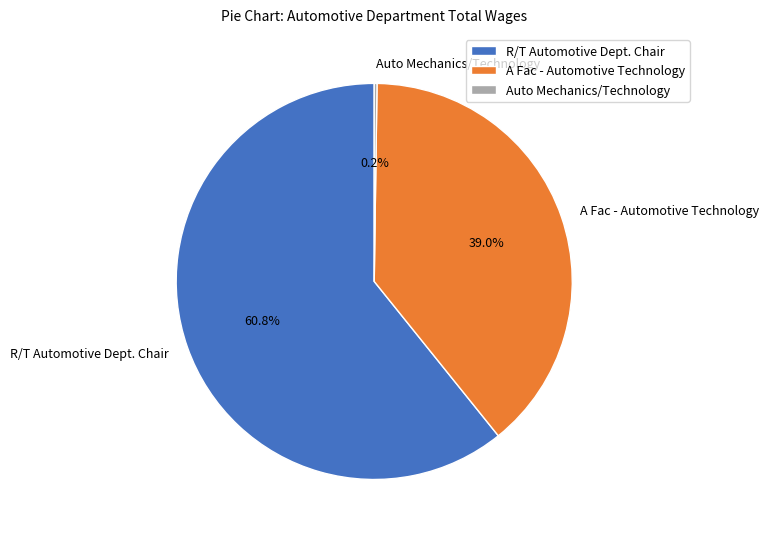

Is there any slice that represents more than half of the pie?

Yes